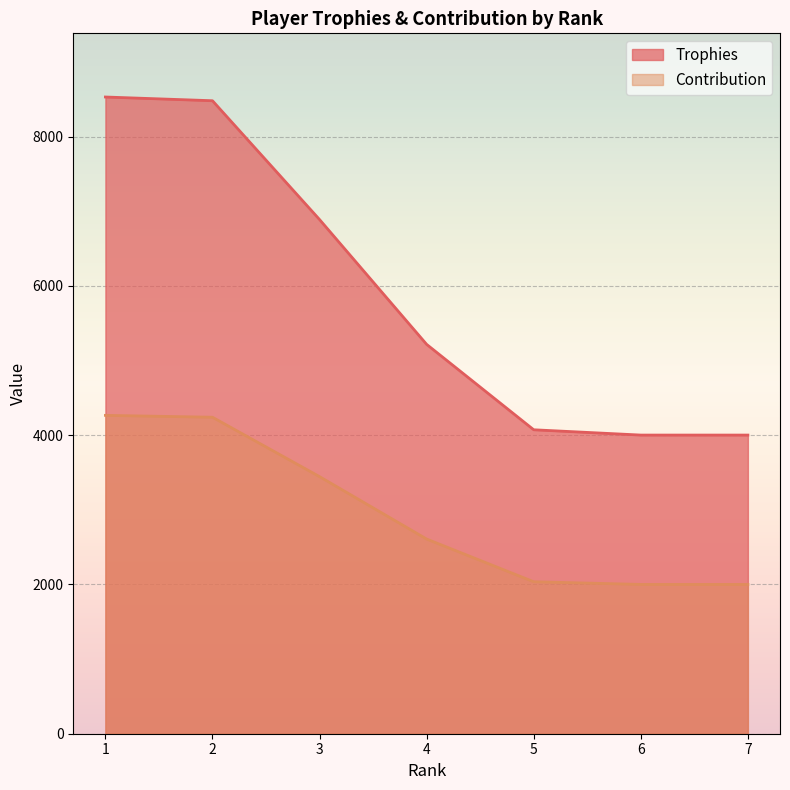

At which label is Contribution closest to 3132?

3